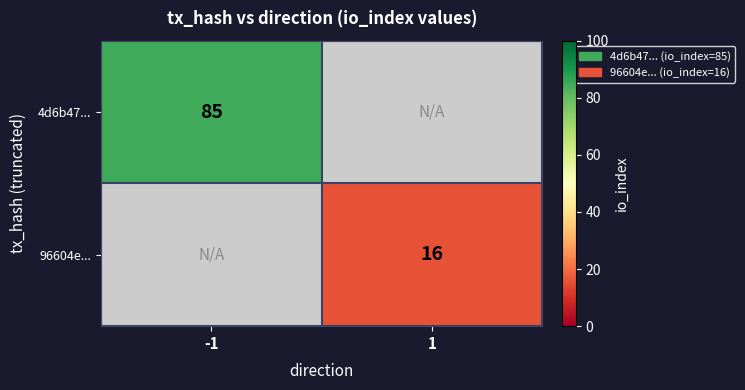

Is it true that 96604e... equals 6 at 1?

False